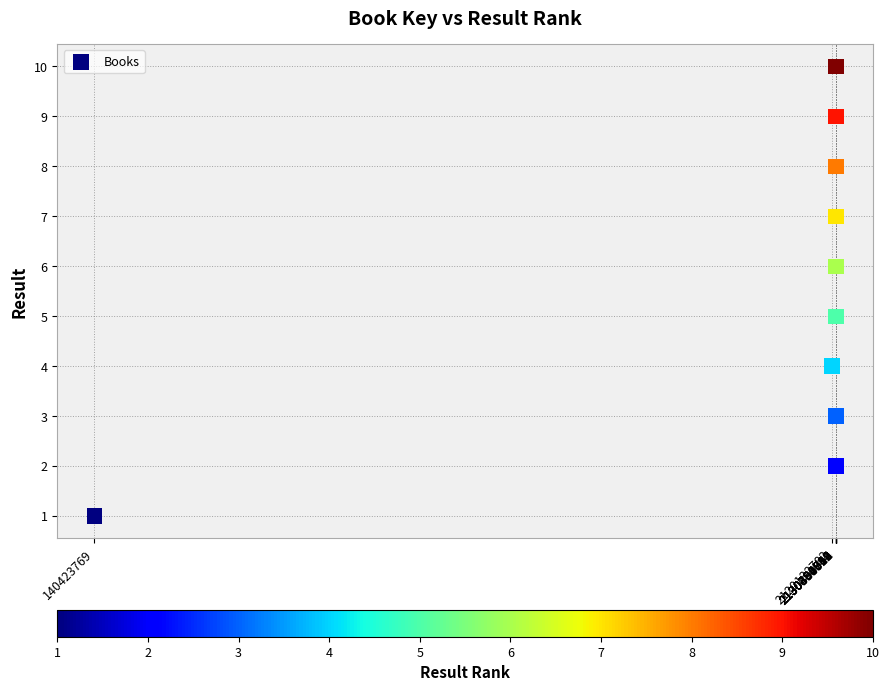

What is the range of Y values (max minus min)?

9